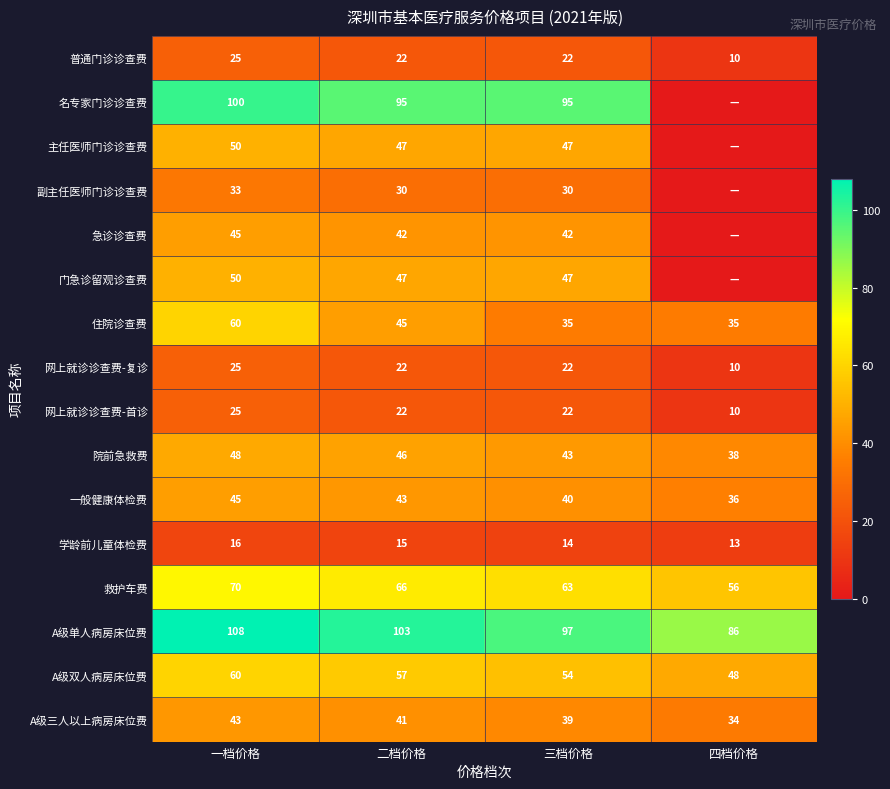

At how many categories does at least one series exceed 104?

1